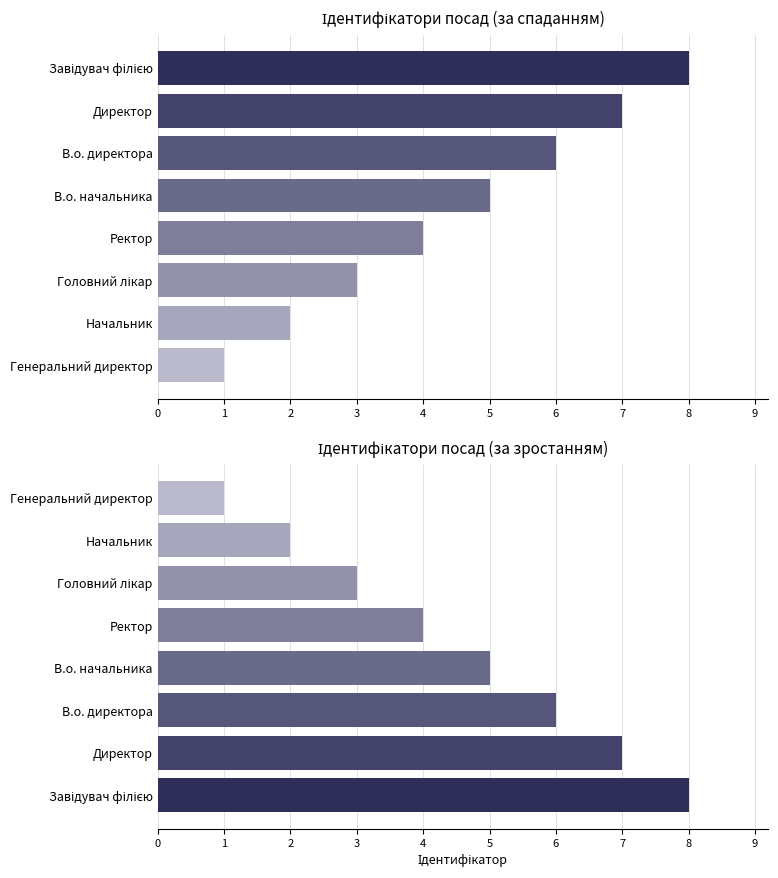

How many data points are less than 5?

4